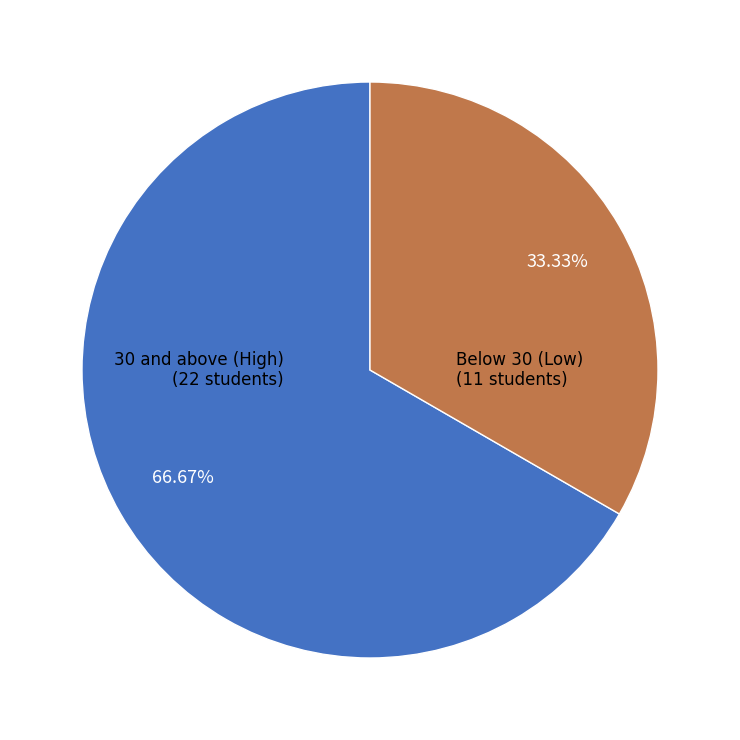

Count the number of slices in the pie.

2